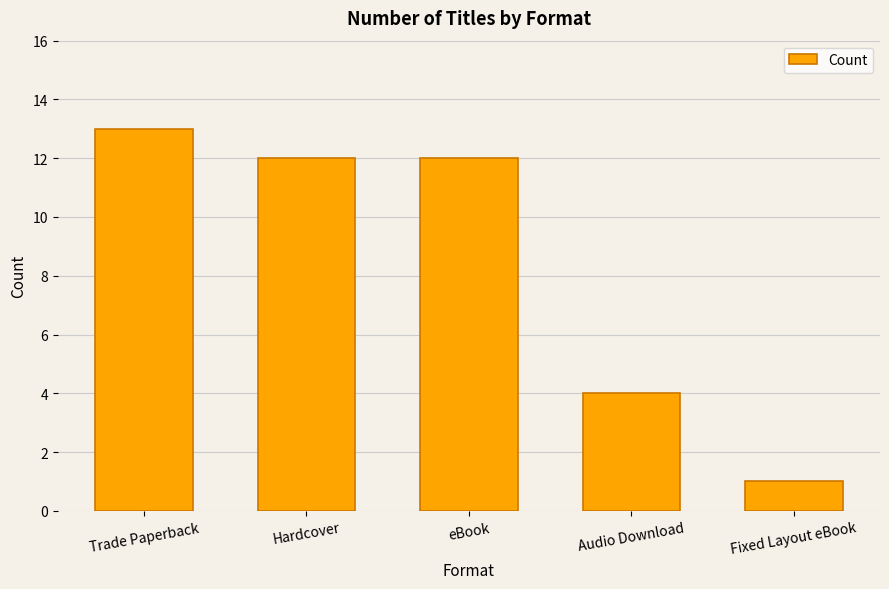

What is the difference between the maximum and minimum values?

12